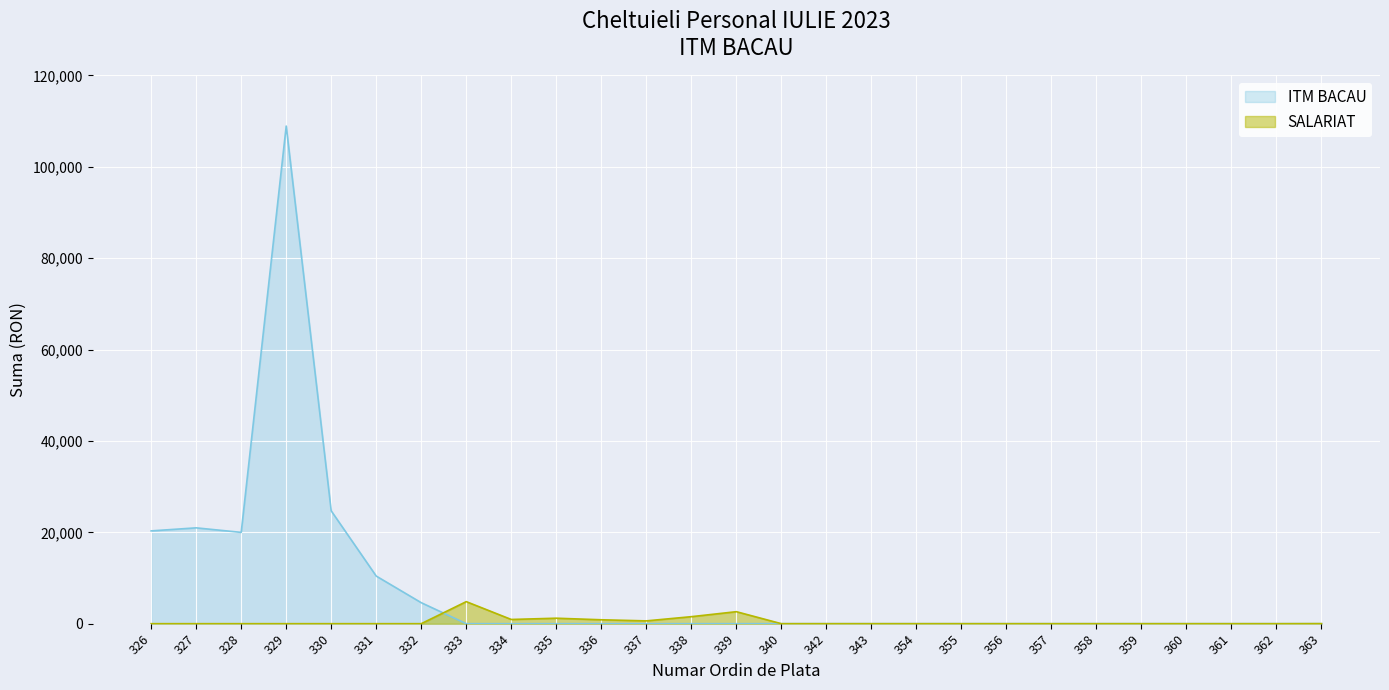

After their last crossing, which series has the higher values: ITM BACAU or SALARIAT?

SALARIAT